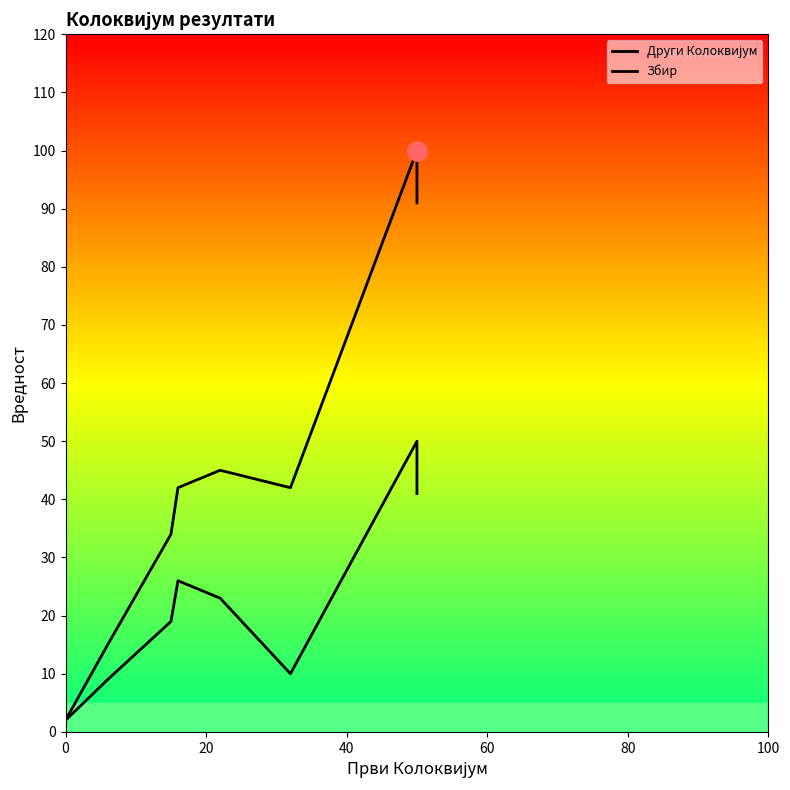

What is the lowest value of the Други Колоквијум series?

2